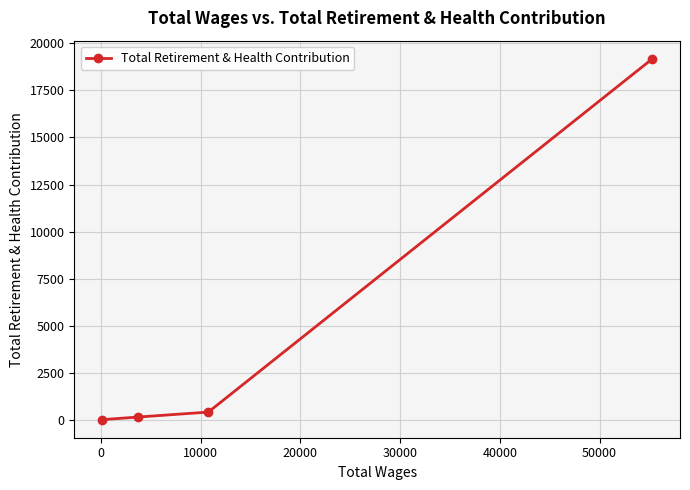

What is the greatest value displayed?

19188